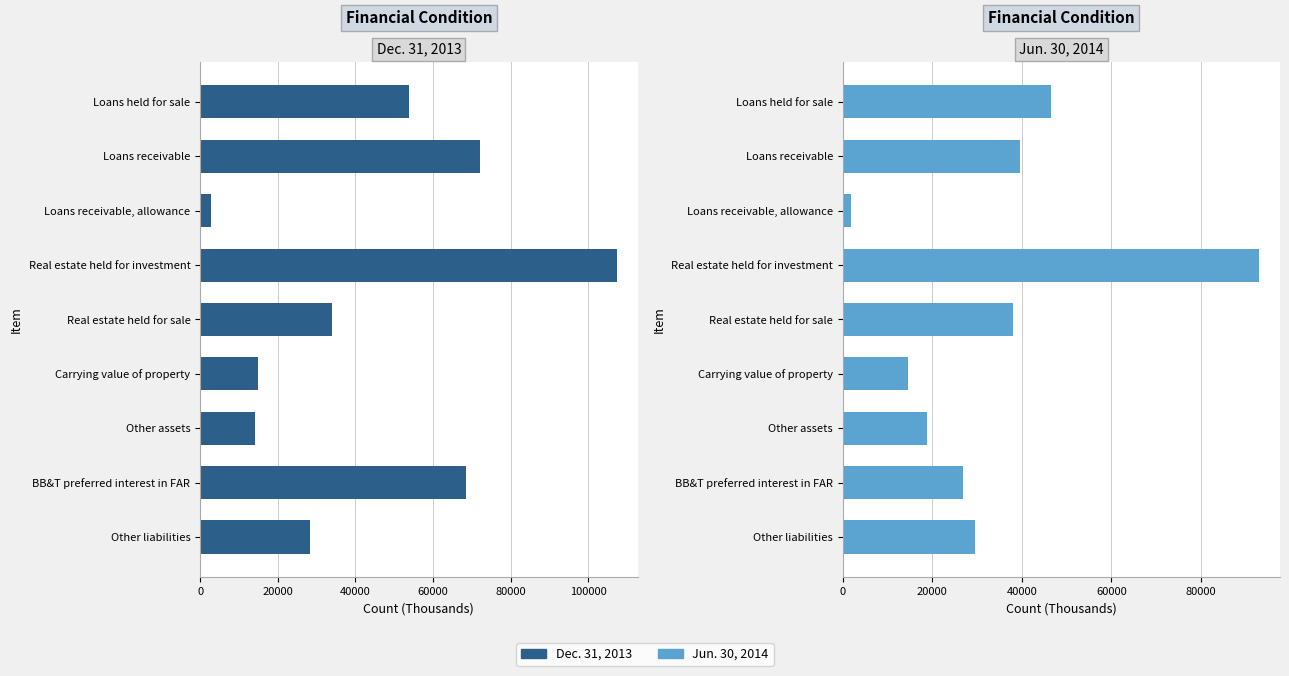

The value of Jun. 30, 2014 at Other liabilities is 11021. True or false?

False